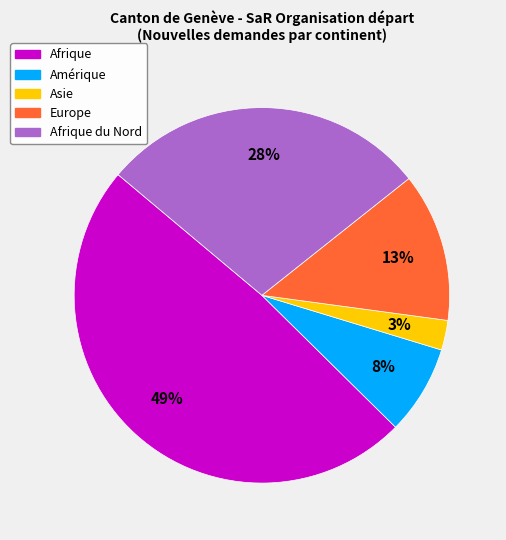

Is there any slice that represents more than half of the pie?

No